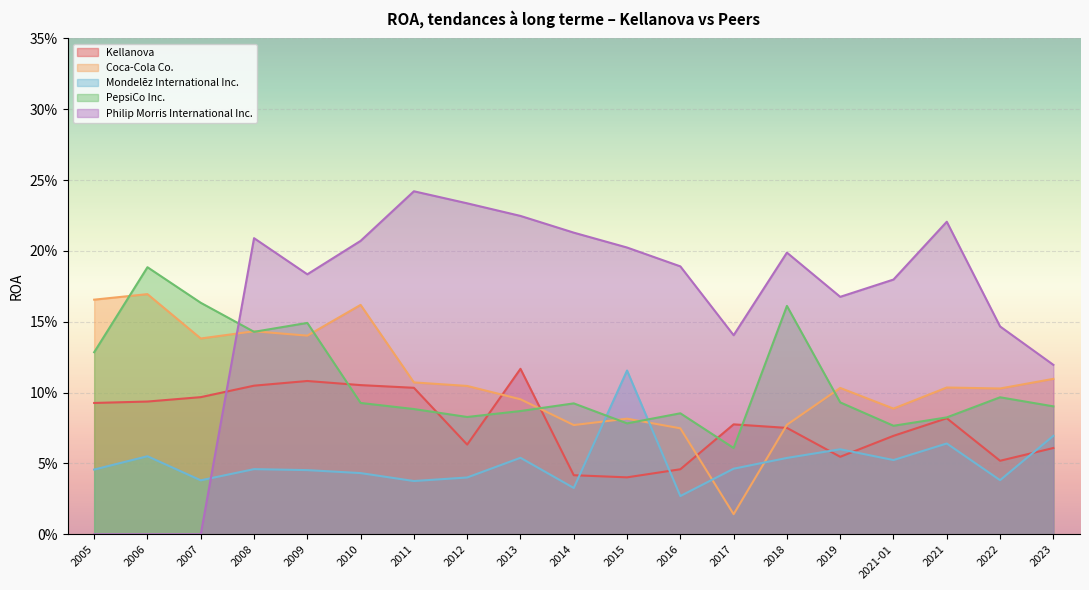

Which label corresponds to the largest value in the chart?

2011